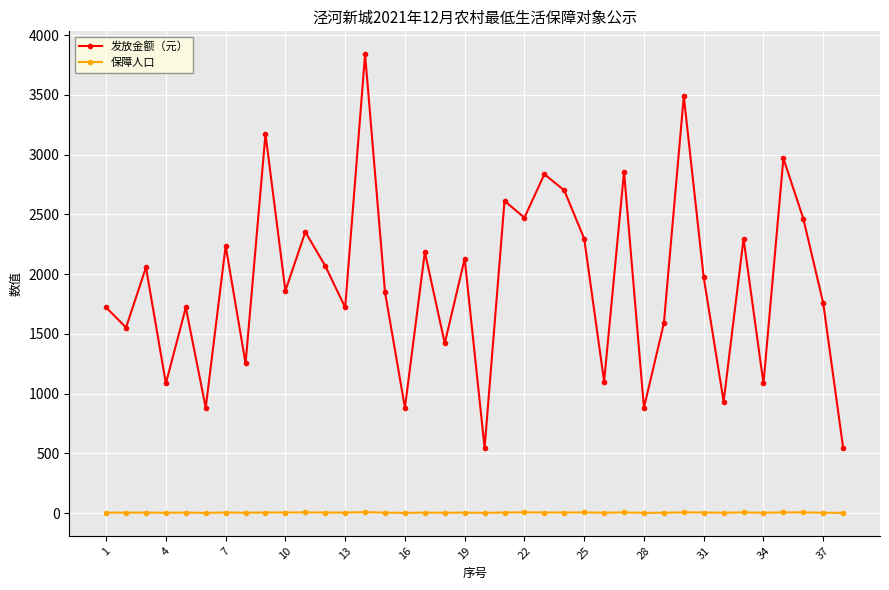

True or false: 发放金额（元） and 保障人口 cross at least once.

False